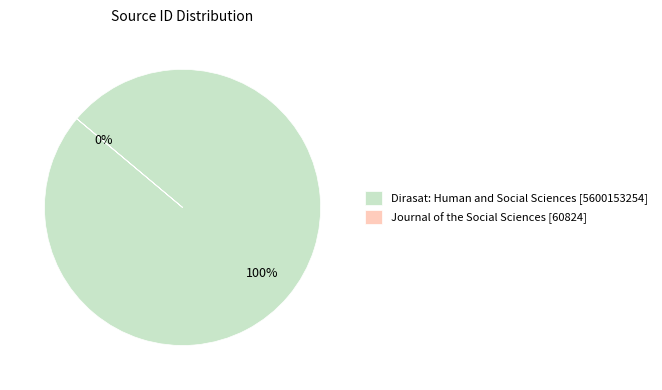

To the nearest percent, what is the average slice percentage?

50%